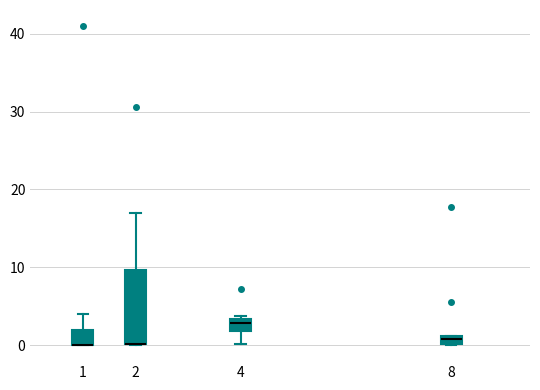

Where does the upper whisker of the box at x = 2 end on the y-axis? The values are not printed on the chart, so give them approximately, as read against the axis.

17